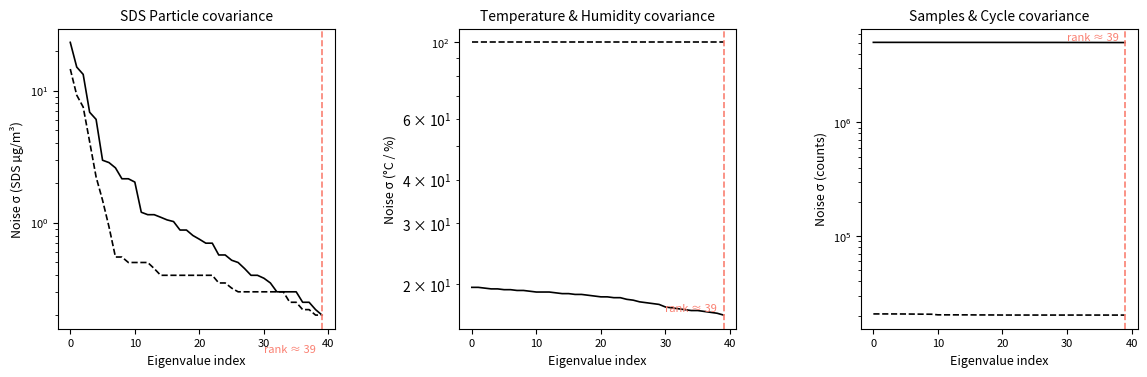

What is the average value of the Max_cycle series?

20315.2